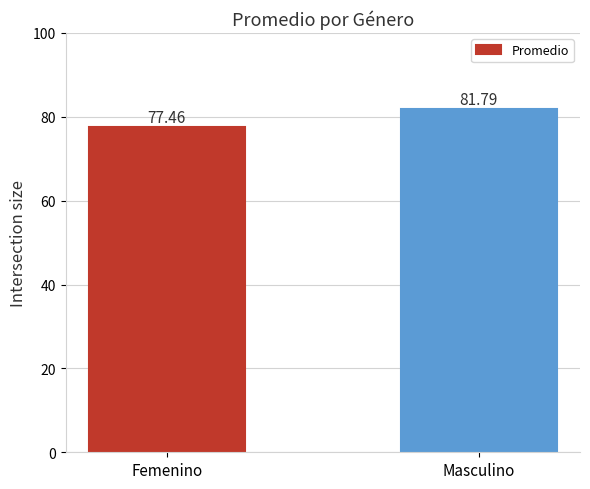

What is the greatest value displayed?

81.8